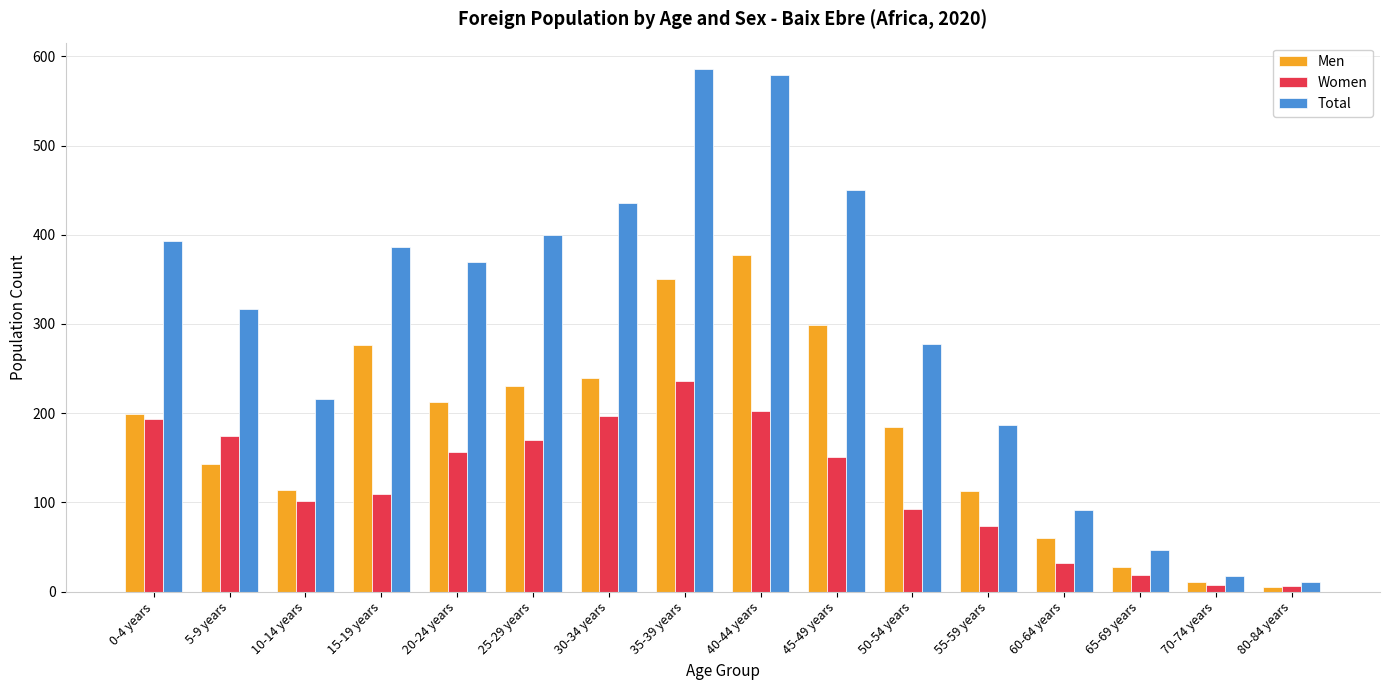

Rank the series by their maximum value, from lowest to highest.

Women, Men, Total